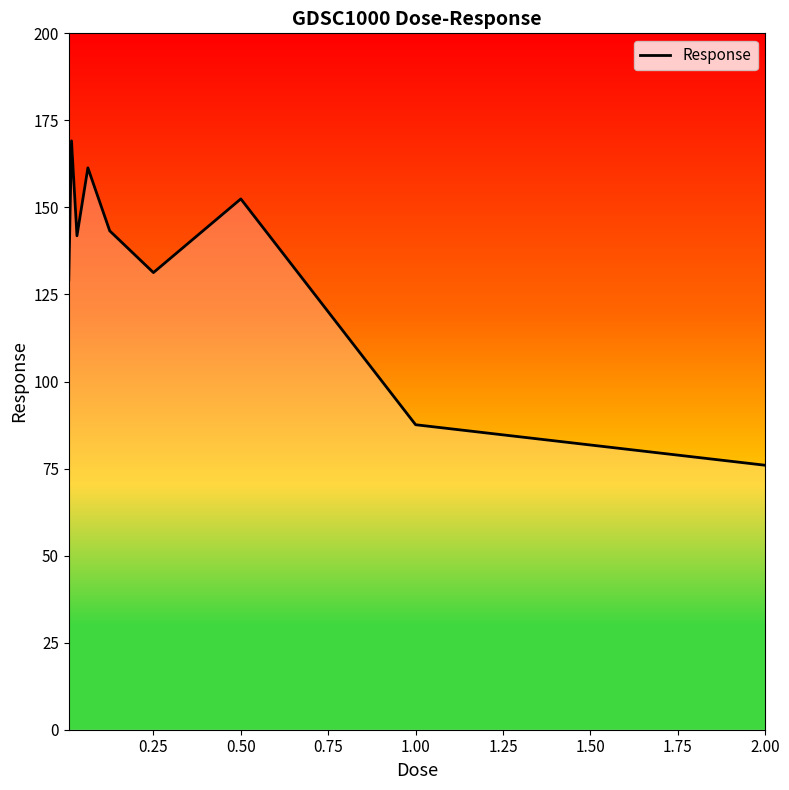

What is the maximum value shown in the chart?

169.1